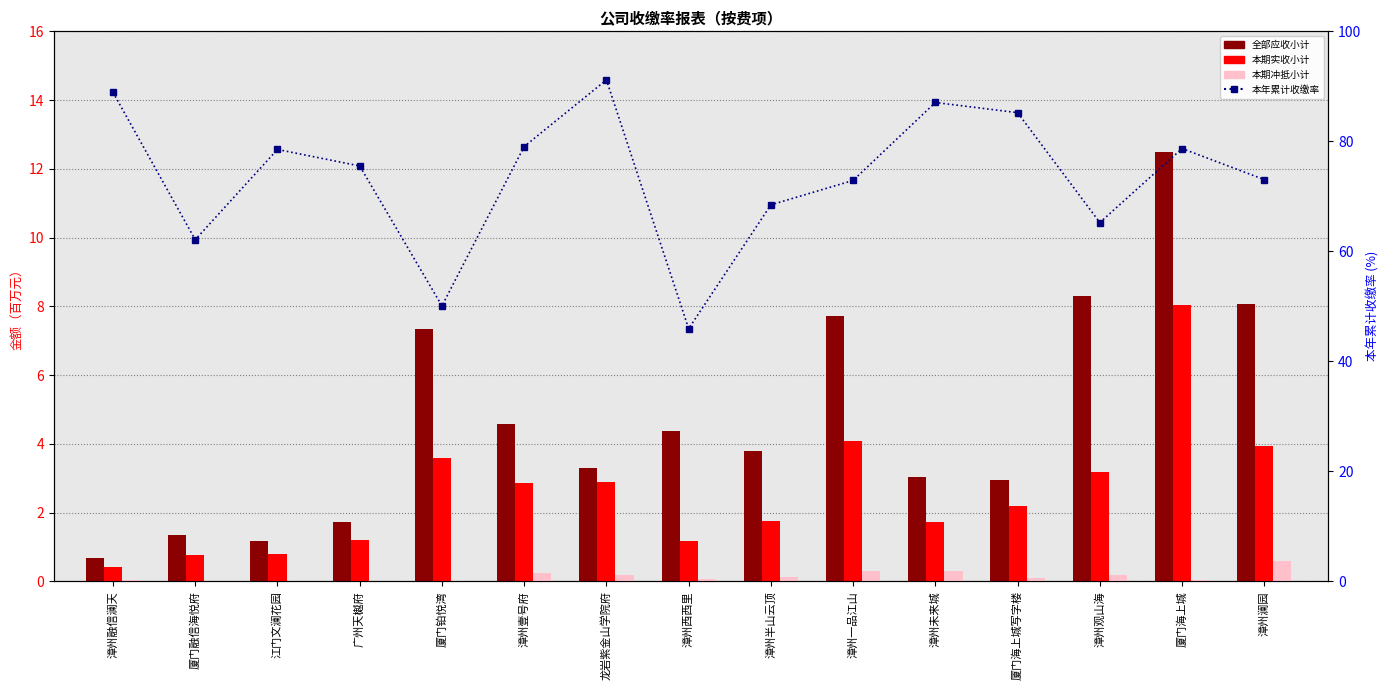

Between 厦门融信海悦府 and 厦门海上城, which series saw the biggest shift?

本年累计收缴率